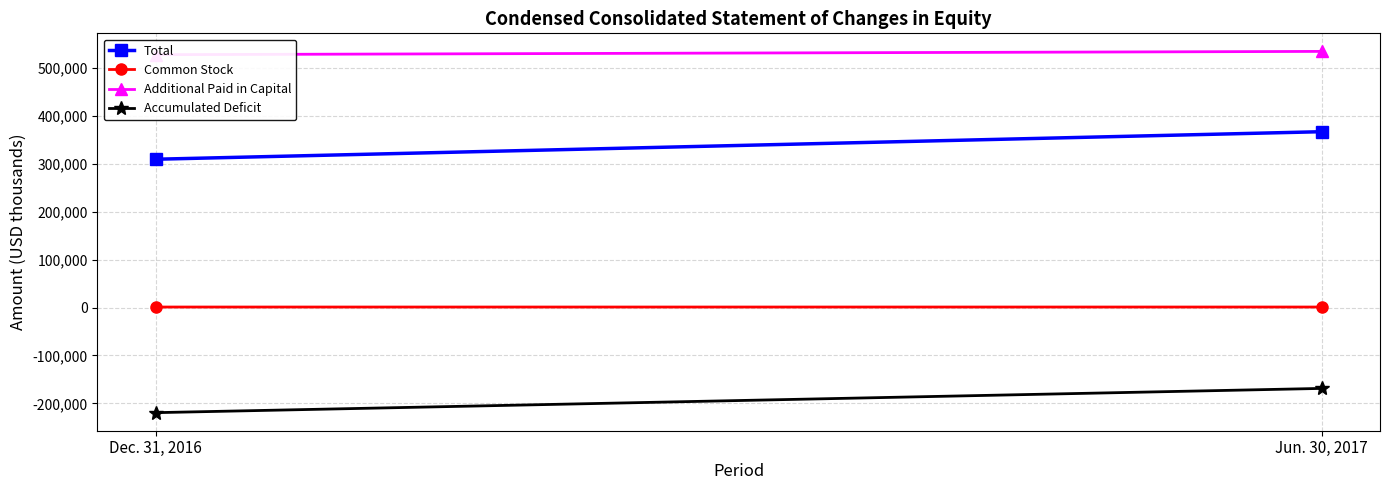

Is it true that Additional Paid in Capital equals 255460 at Jun. 30, 2017?

False